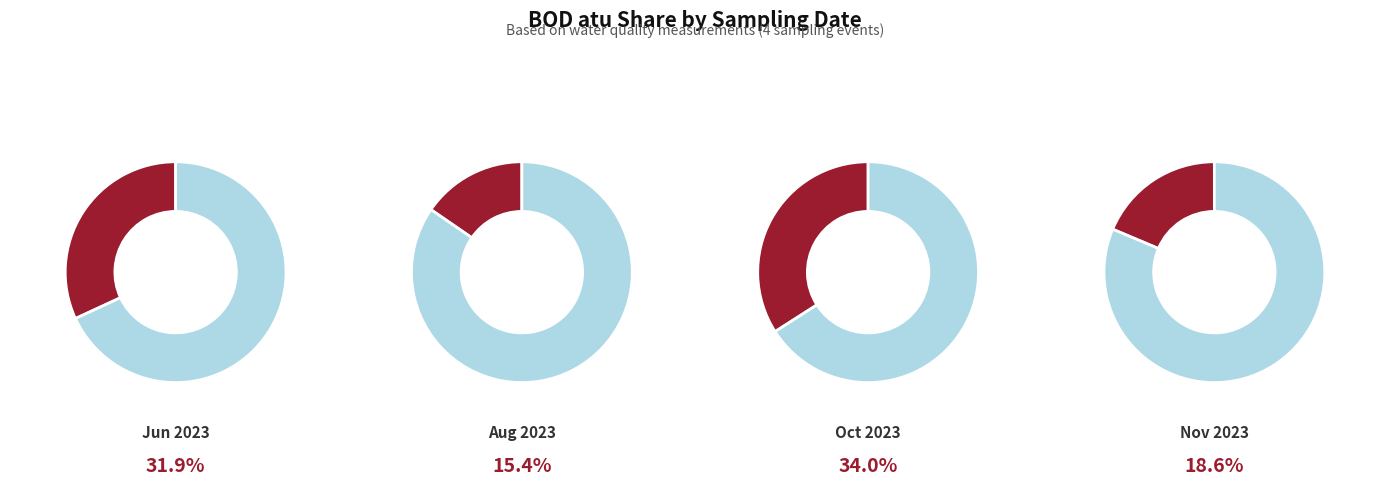

What percentage do 2023-06-02 and 2023-11-13 together represent?

50.5%